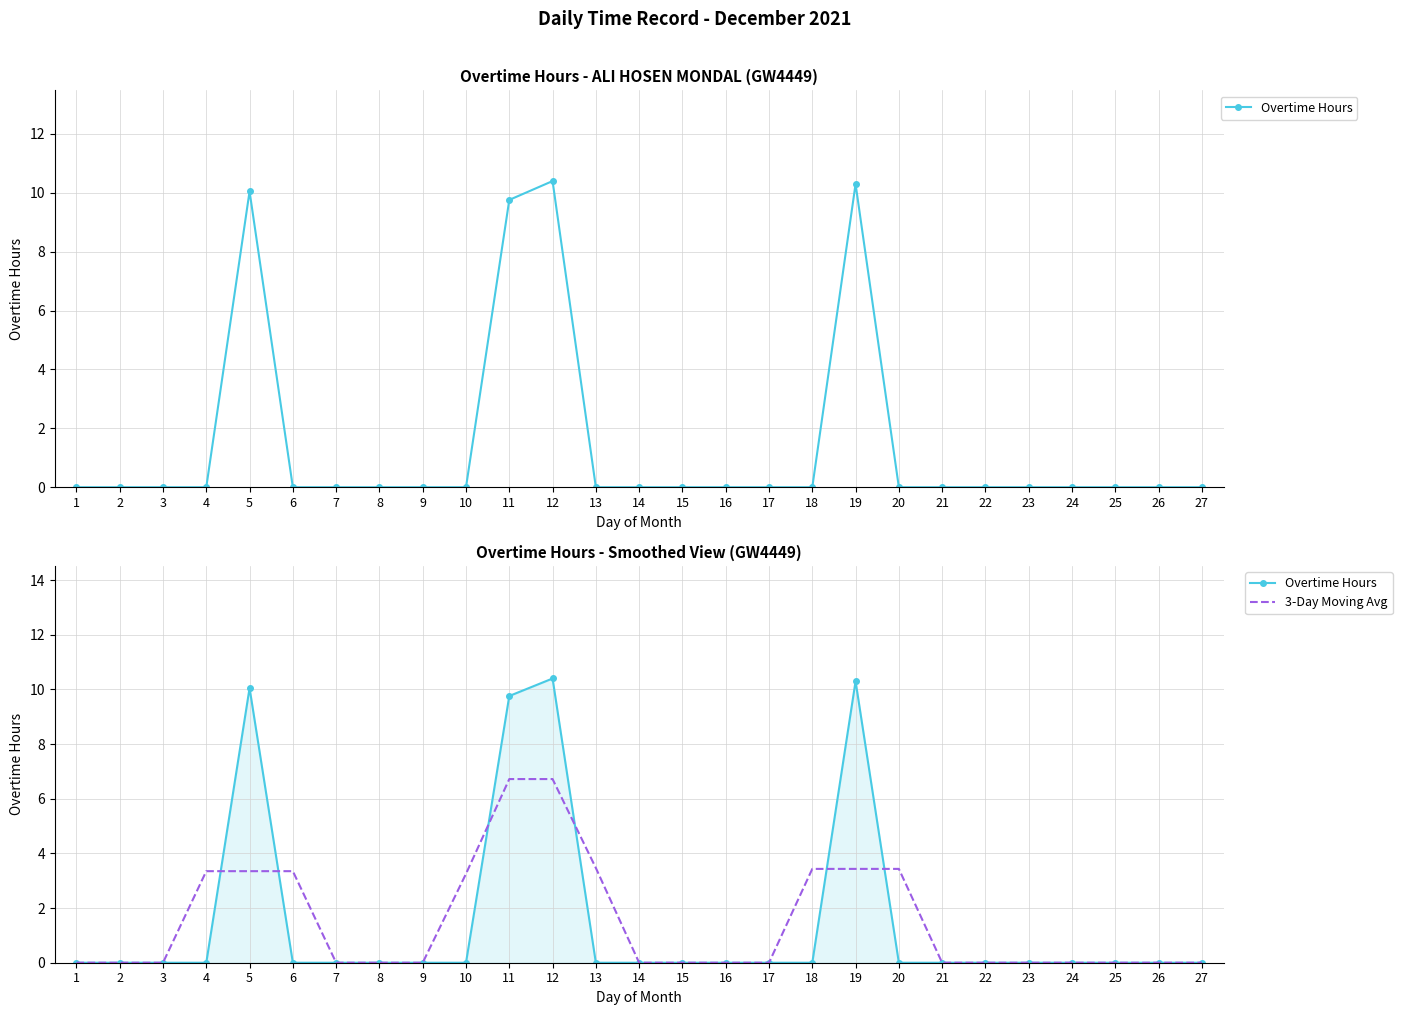

True or false: Overtime Hours and 3-Day Moving Avg cross at least once.

True